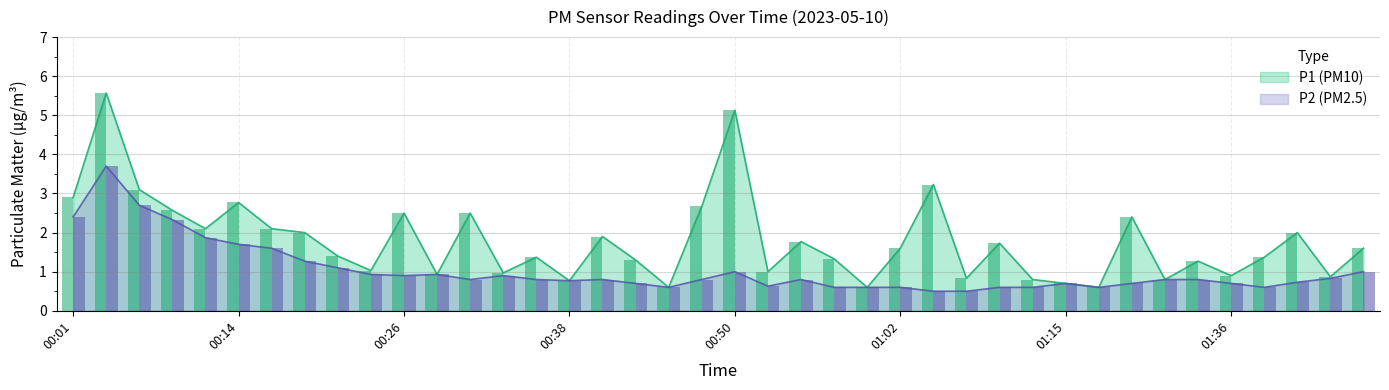

What is the highest value of the P1 (PM10) series?

5.6